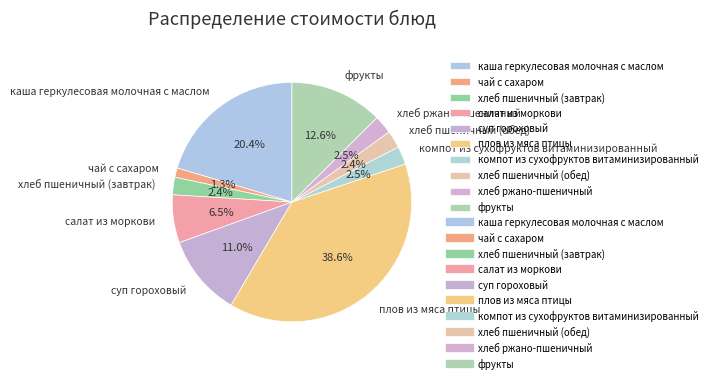

Count the number of slices in the pie.

10